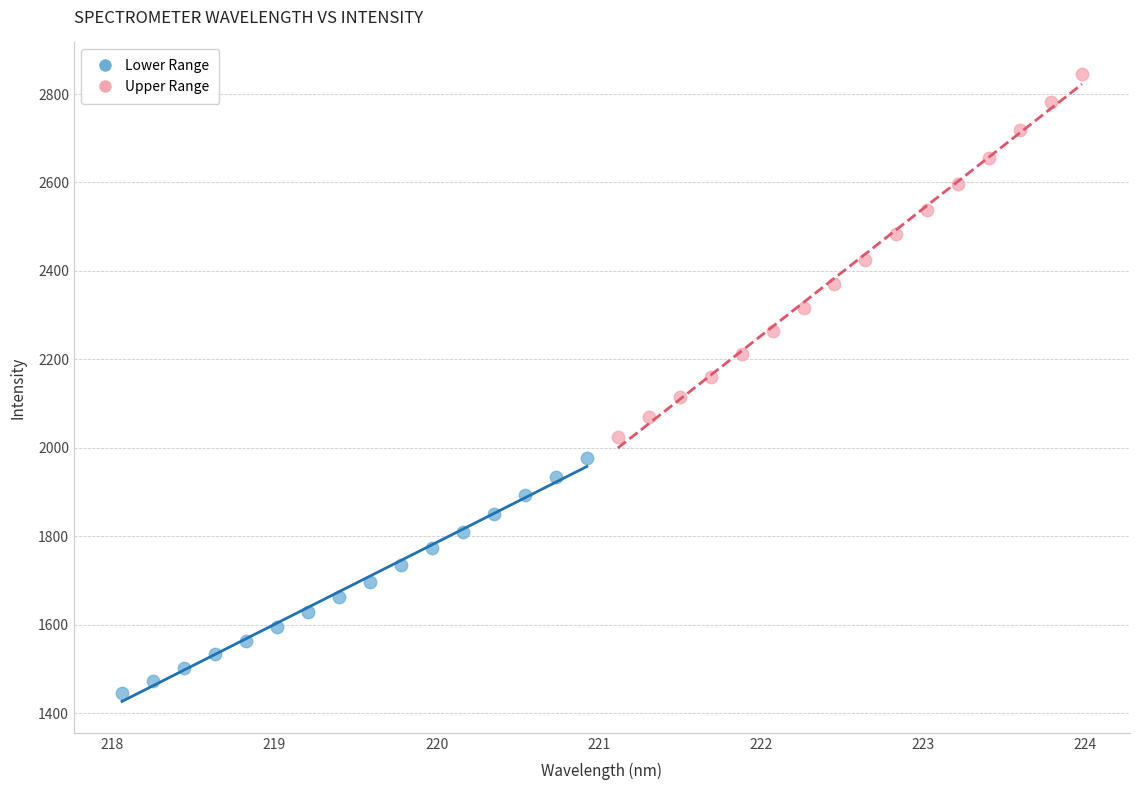

Which series contains the lowest Y value?

Lower Range